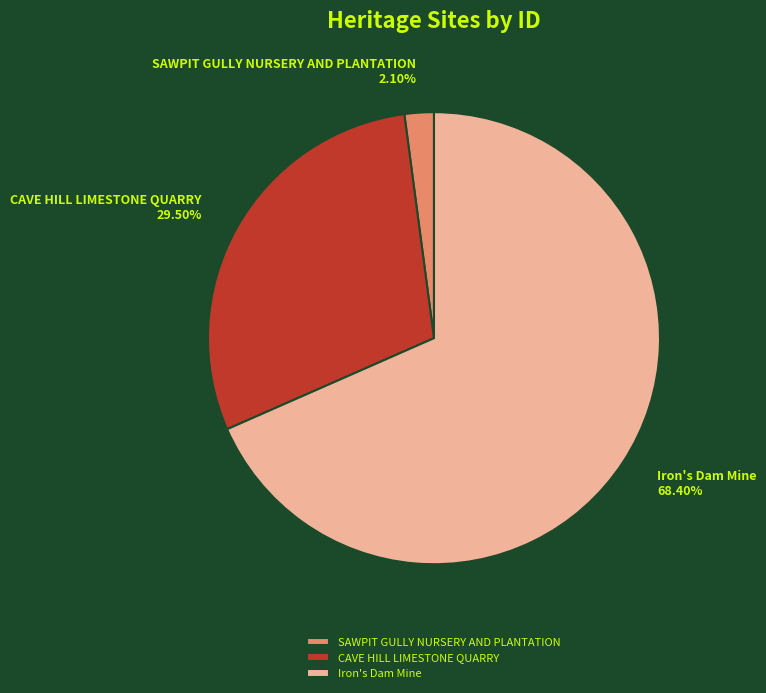

To the nearest percent, what is the difference between the largest and smallest slice percentages?

66%